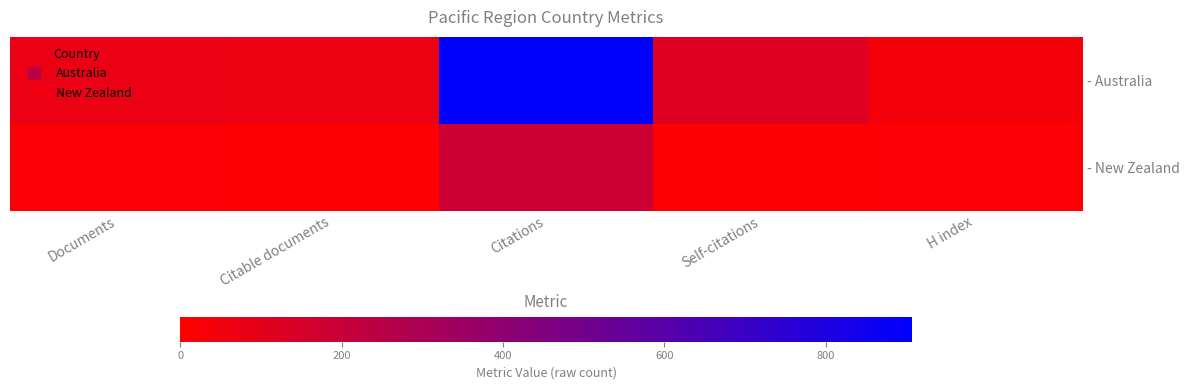

Reading right to left, list all the values displayed in this chart.

- Australia: H index=40	Self-citations=123	Citations=907	Citable documents=64	Documents=74
- New Zealand: H index=15	Self-citations=10	Citations=181	Citable documents=14	Documents=15